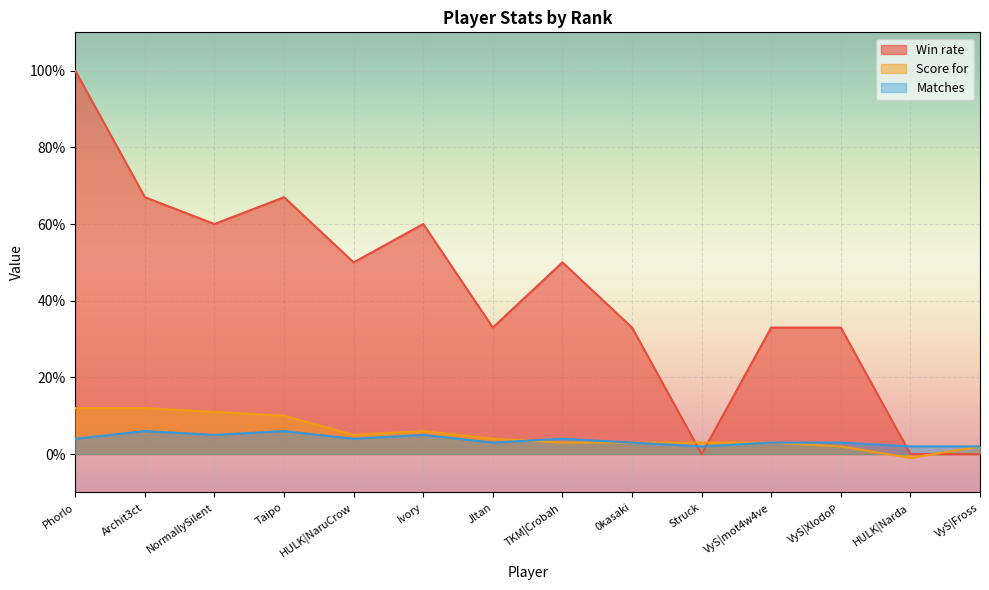

At which category does Win rate reach its first local valley?

NormallySilent